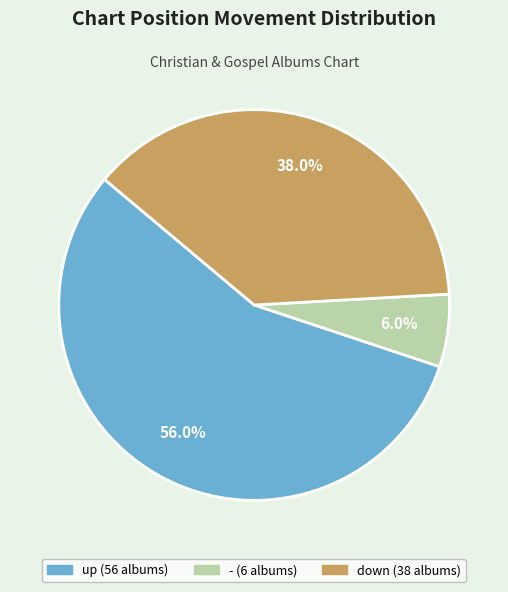

What percentage do up and - together represent?

62.0%